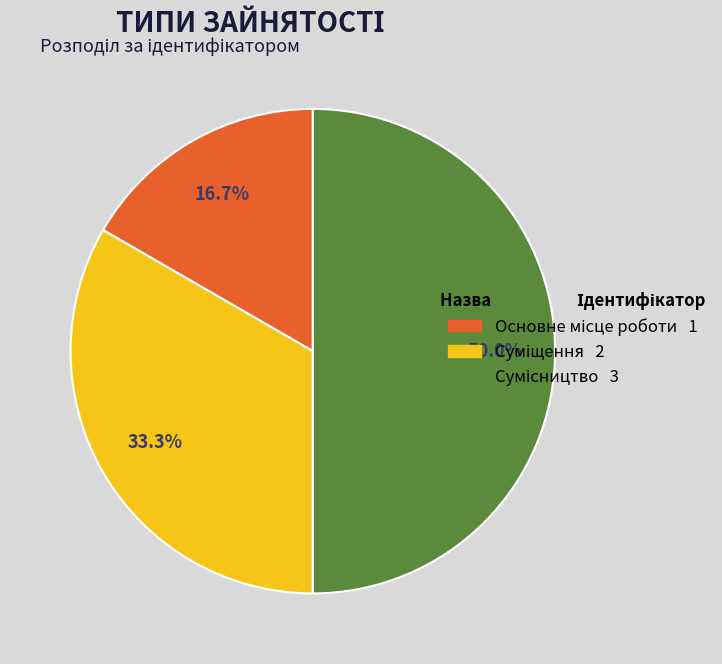

What is the ratio of the value at Сумісництво to the value at Суміщення?

1.5